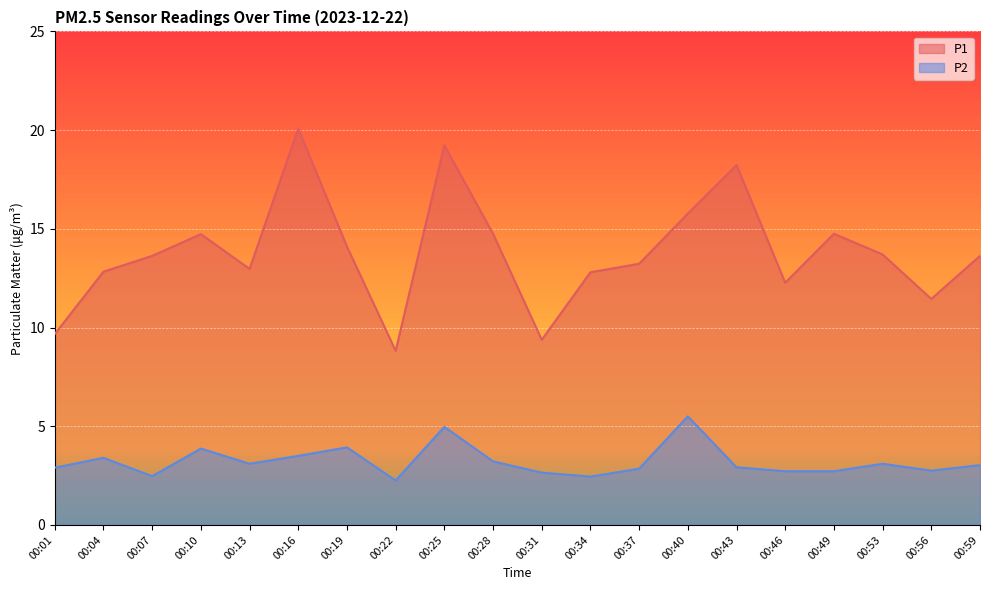

At which category is the sum across all series the highest?

00:25